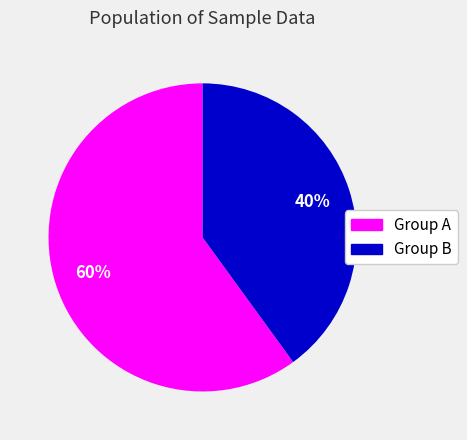

To the nearest percent, what is the difference between the largest and smallest slice percentages?

20%